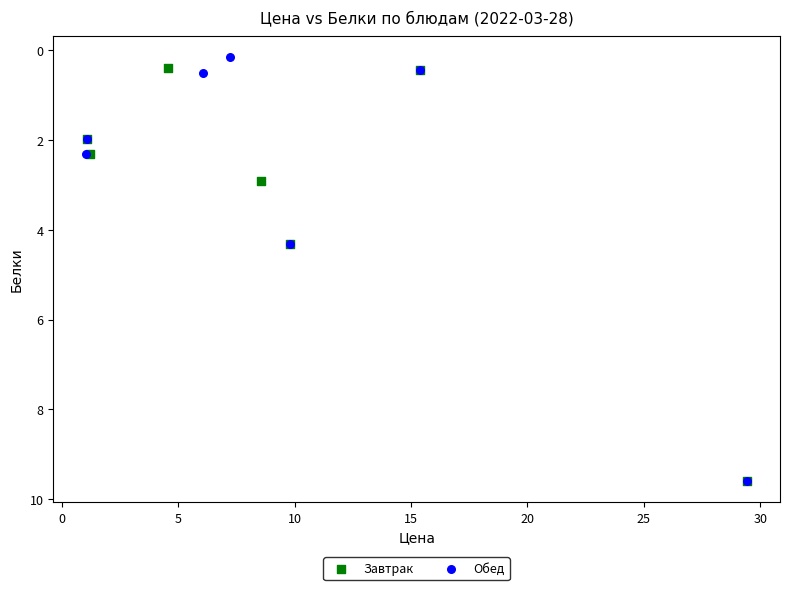

What are all the series names shown in the legend?

Завтрак, Обед